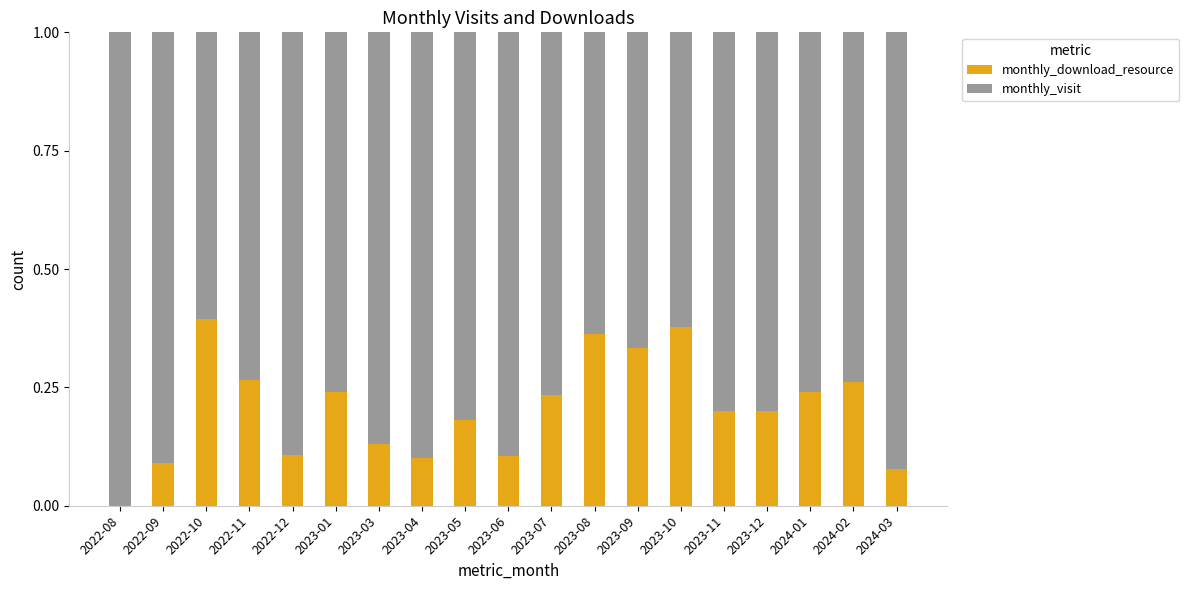

What is the sum of all monthly_download_resource values?

3.9